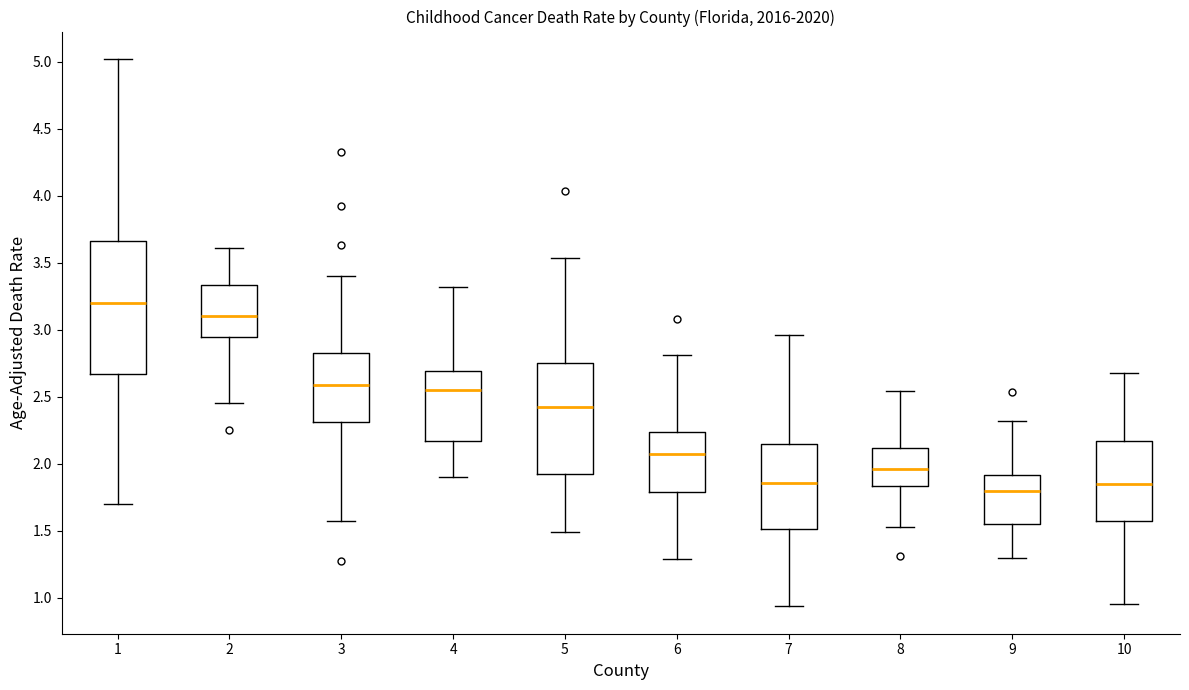

Reading left to right, read every box against the y-axis: the position of its median line, the range the box covers, and the ends of its whiskers. The values are not printed on the chart, so give them approximately, as read against the axis.

1: median 3.20, box 2.65 to 3.65, whiskers 1.70 to 5.00
2: median 3.10, box 2.95 to 3.35, whiskers 2.45 to 3.60
3: median 2.60, box 2.30 to 2.85, whiskers 1.60 to 3.40
4: median 2.55, box 2.15 to 2.70, whiskers 1.90 to 3.30
5: median 2.40, box 1.90 to 2.75, whiskers 1.50 to 3.55
6: median 2.05, box 1.80 to 2.25, whiskers 1.30 to 2.80
7: median 1.85, box 1.50 to 2.15, whiskers 0.95 to 2.95
8: median 1.95, box 1.85 to 2.10, whiskers 1.55 to 2.55
9: median 1.80, box 1.55 to 1.90, whiskers 1.30 to 2.30
10: median 1.85, box 1.55 to 2.15, whiskers 0.95 to 2.70